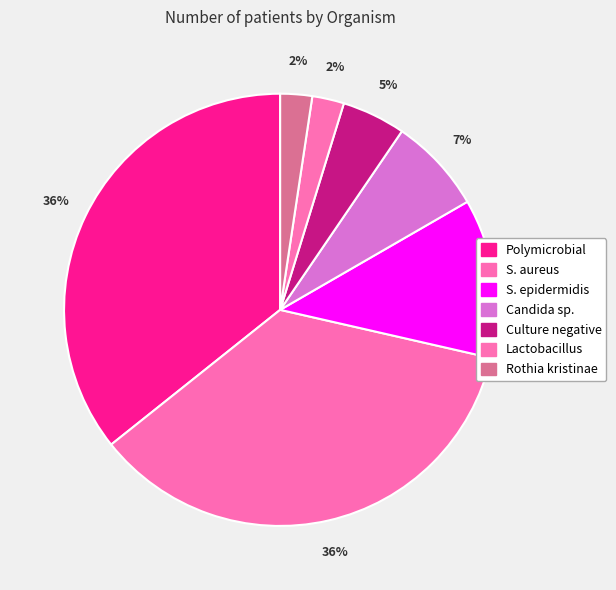

Approximately how many times larger is the value at Polymicrobial compared to Lactobacillus?

15.0